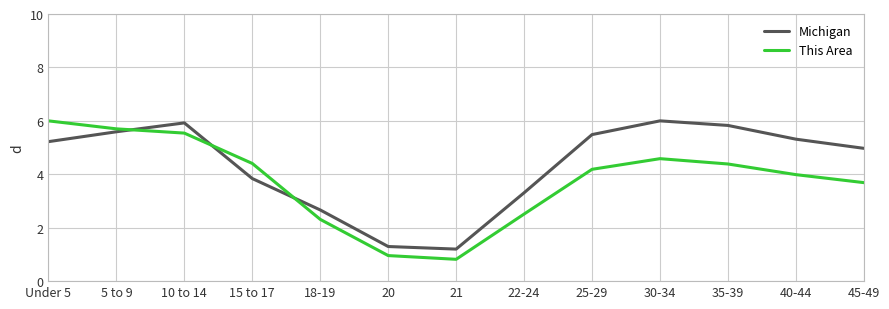

How many categories are shown in the chart?

13